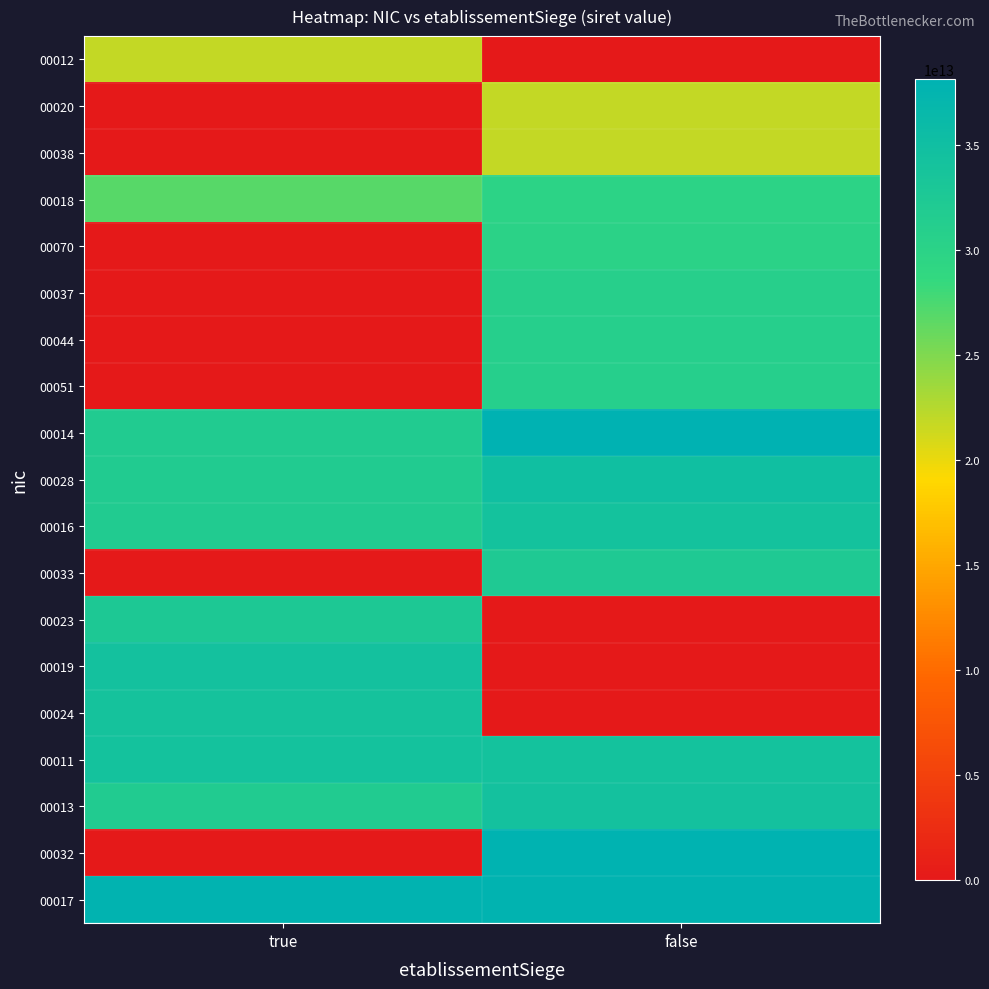

Which has a higher value, false or true?

true